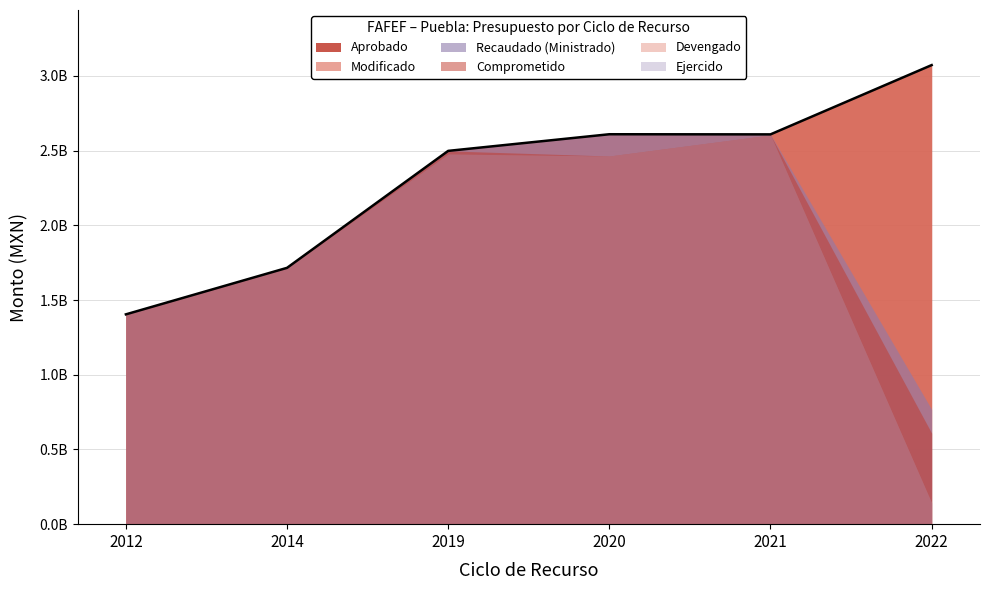

True or false: Ejercido and Recaudado (Ministrado) intersect in this chart.

False